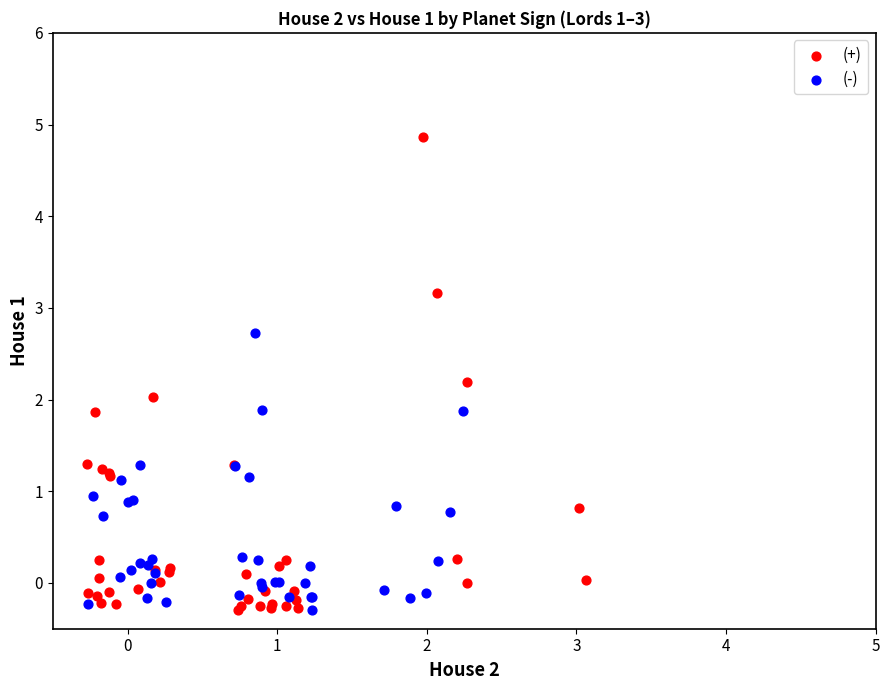

Which series reaches the maximum Y coordinate?

(+)